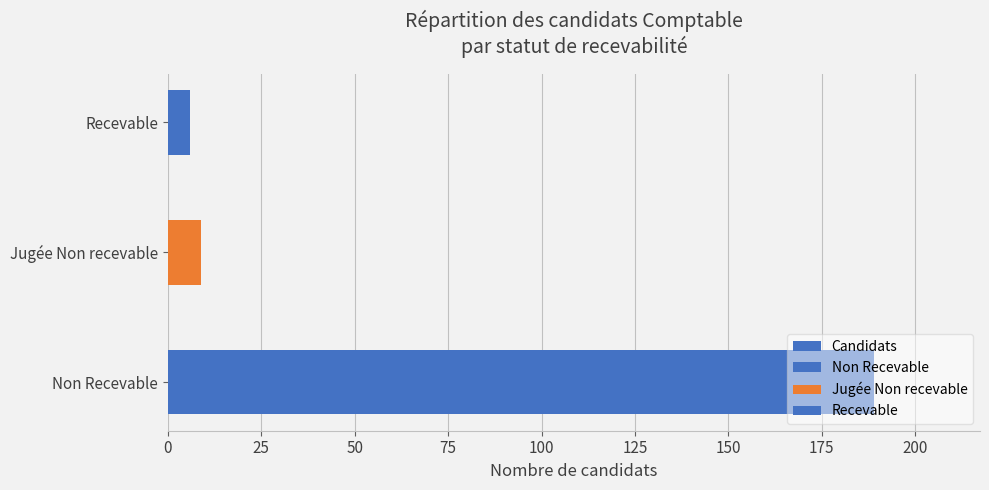

What is the value of the 3rd bar from the left?

6